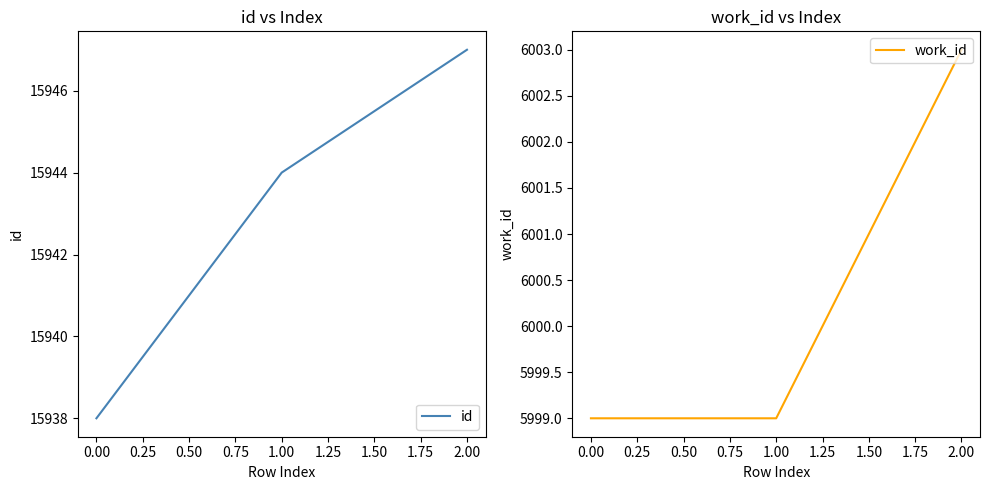

Reading left to right, transcribe all the data shown in this chart.

id: 15938	15944	15947
work_id: 5999	5999	6003